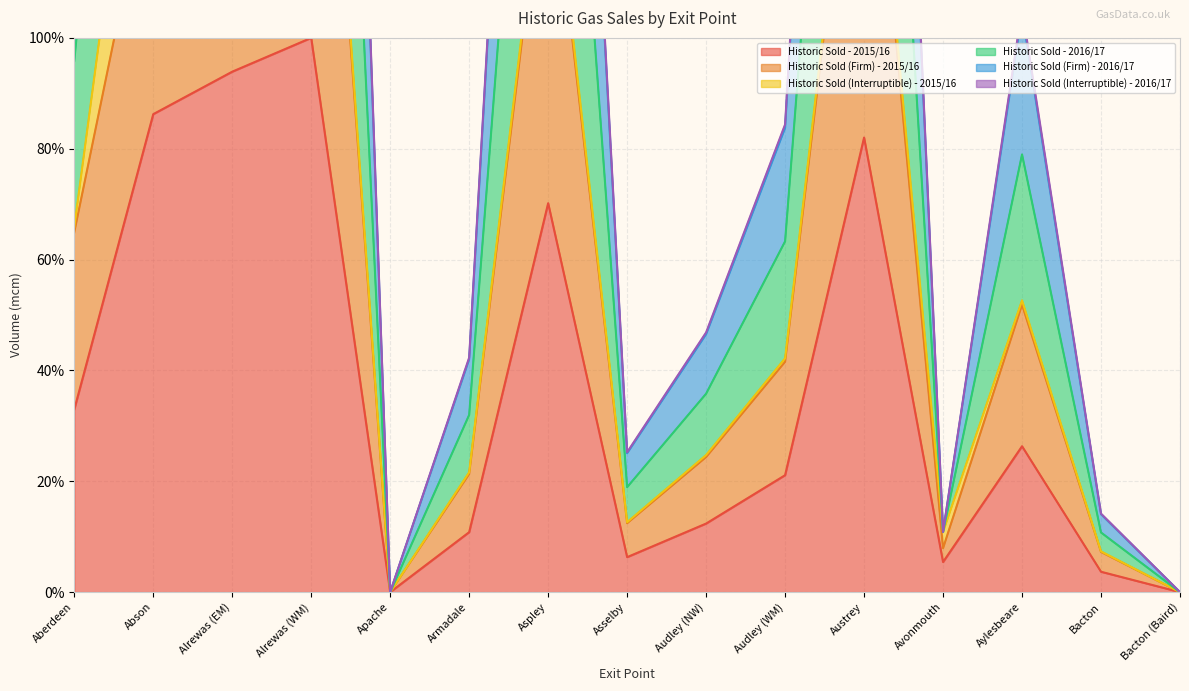

True or false: Historic Sold - 2015/16 has a value of 11.1 at Aberdeen.

False